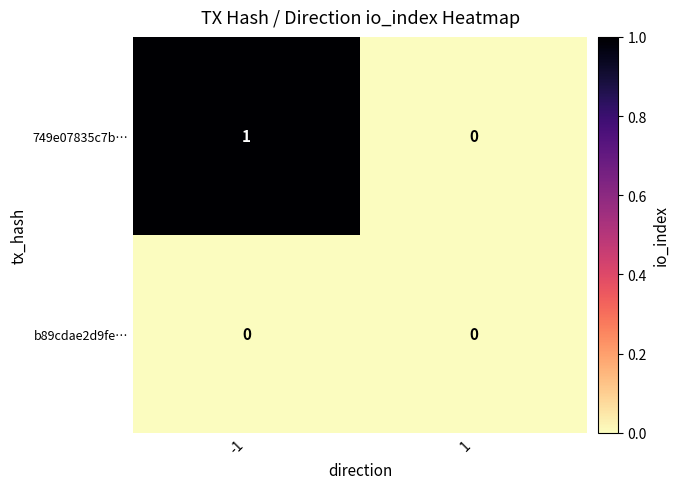

The value of b89cdae2d9fe… at 1 is 0. True or false?

True